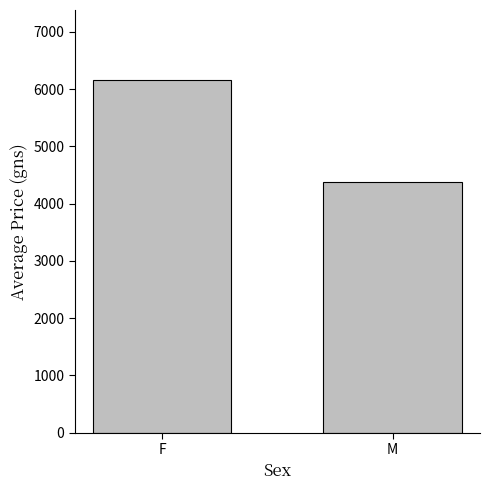

Which has a higher value, M or F?

F